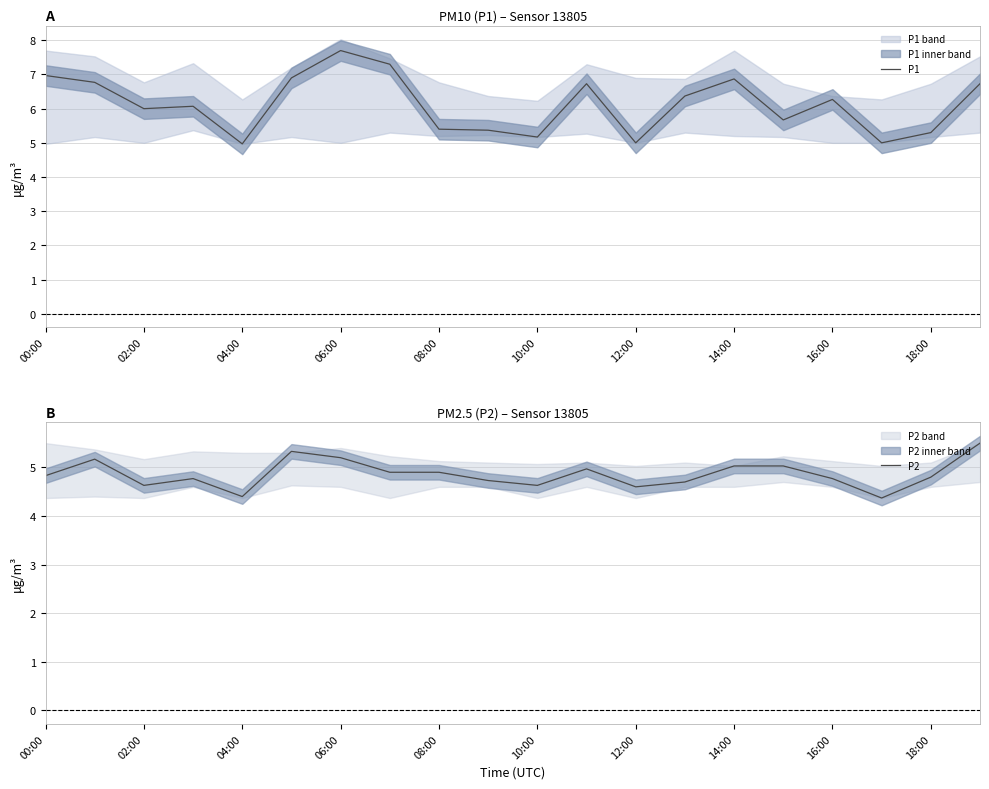

True or false: P1 and P2 intersect in this chart.

False